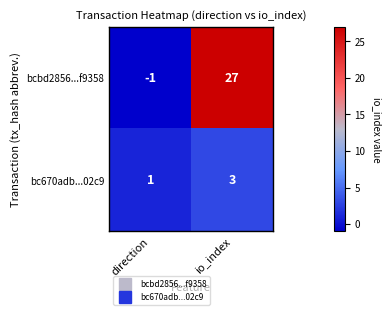

What is the approximate value of bc670adb...02c9 at io_index?

3